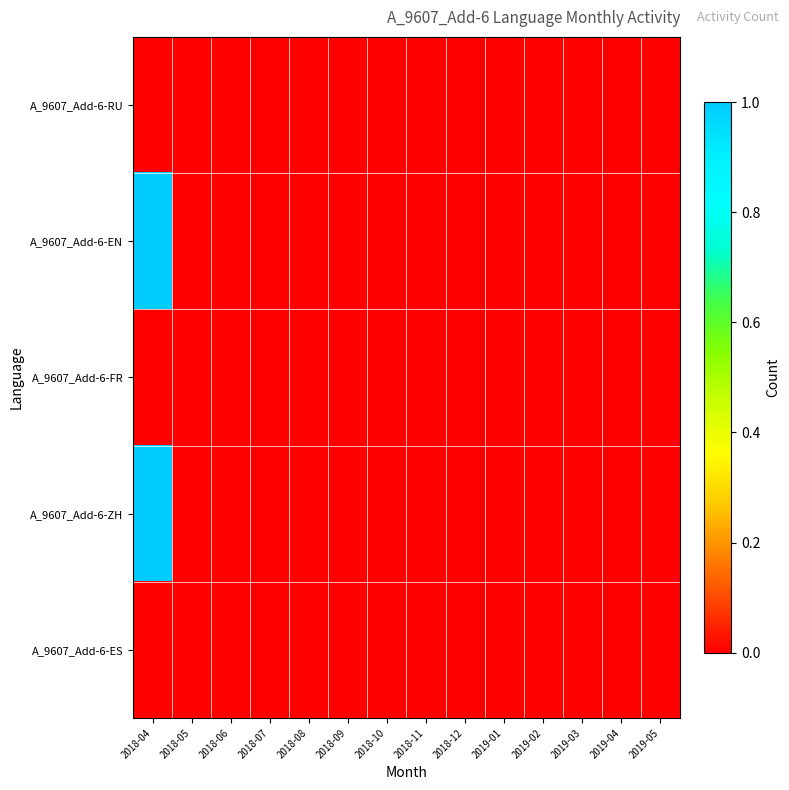

At how many categories does at least one series exceed 0?

1